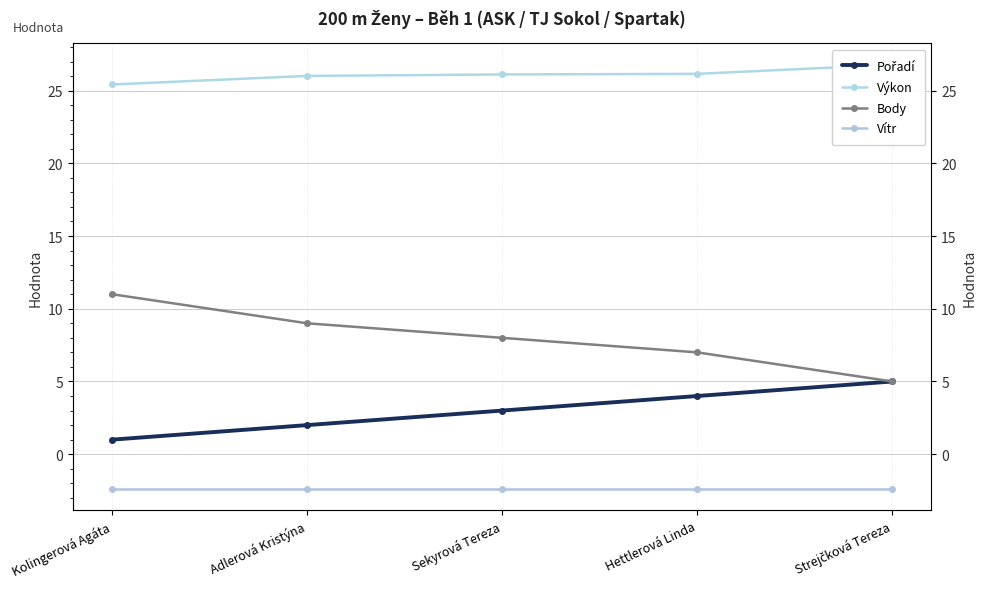

List the labels in order of Vítr value, largest first.

Kolingerová Agáta, Adlerová Kristýna, Sekyrová Tereza, Hettlerová Linda, Strejčková Tereza